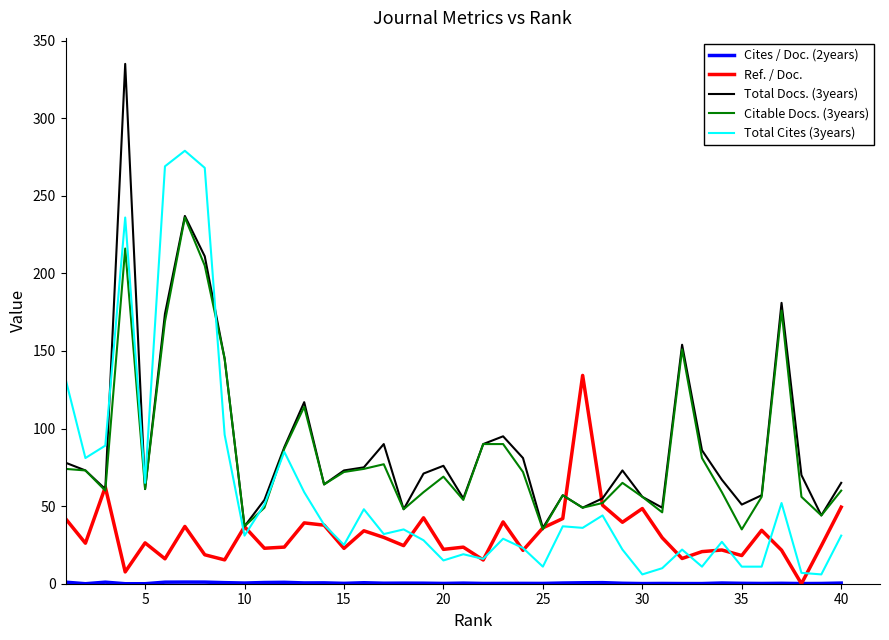

Which series has the largest total across all categories?

Total Docs. (3years)